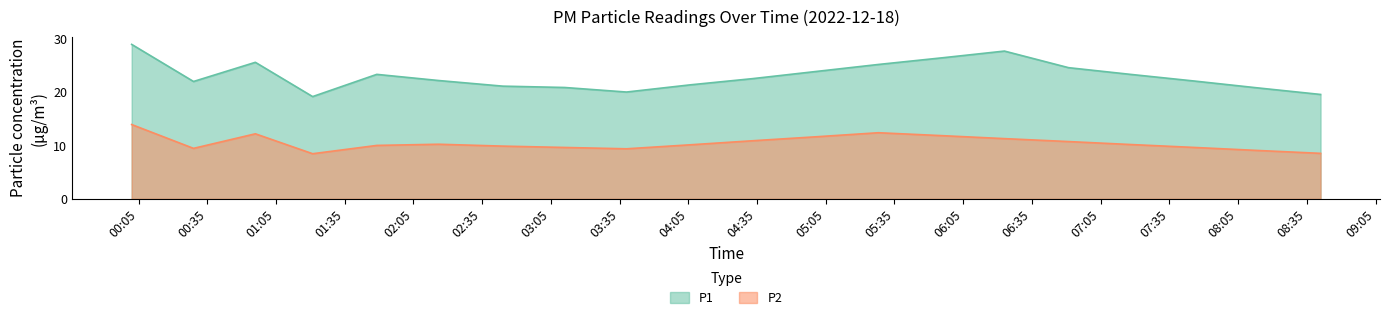

Rank the series by their maximum value, from lowest to highest.

P2, P1